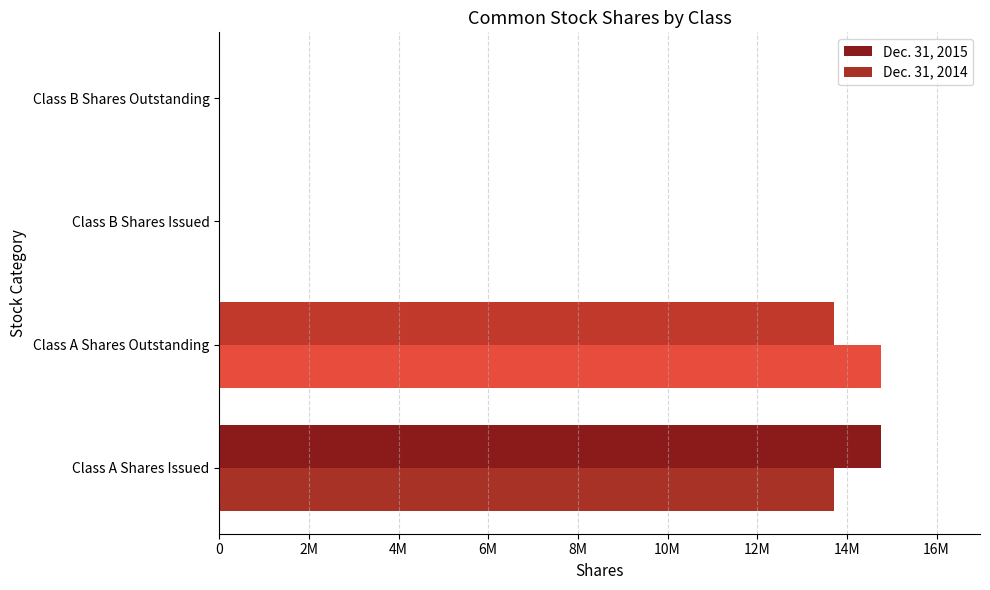

What are all the series names shown in the legend?

Dec. 31, 2015, Dec. 31, 2014